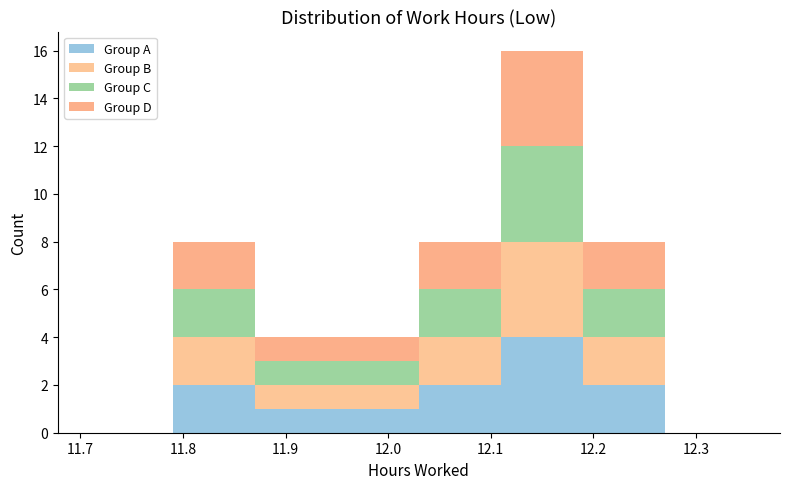

Which range on the x-axis has the tallest stacked bar (by total height)?

12.11 to 12.19